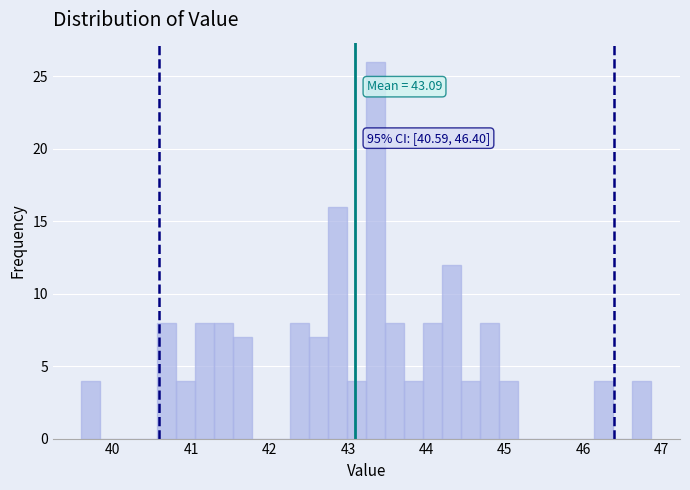

Around what value on the x-axis is the tallest bar? Give the approximate position of its centre, as read against the axis.

43.4